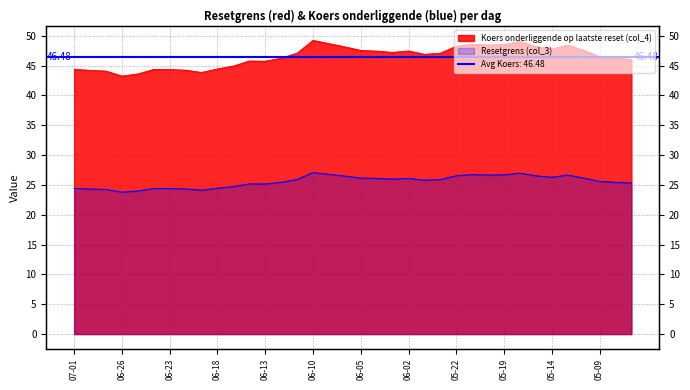

Which series has the largest total across all categories?

Koers onderliggende op laatste reset (col_4)